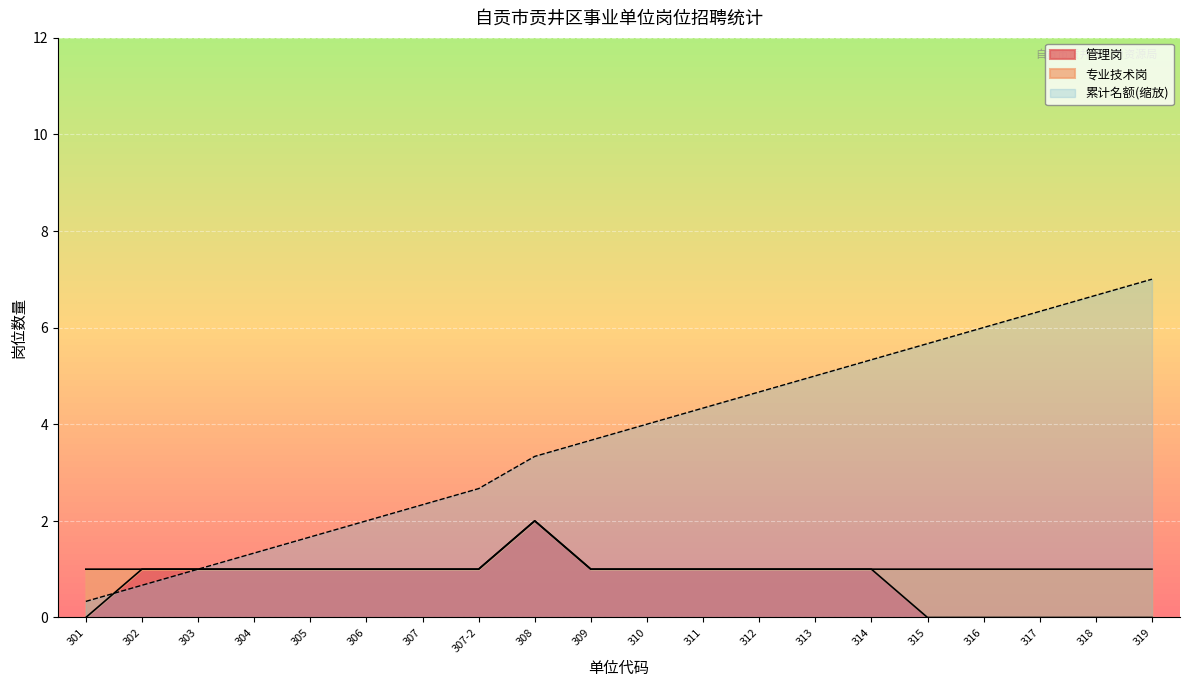

What is the average value of the 管理岗 series?

0.8